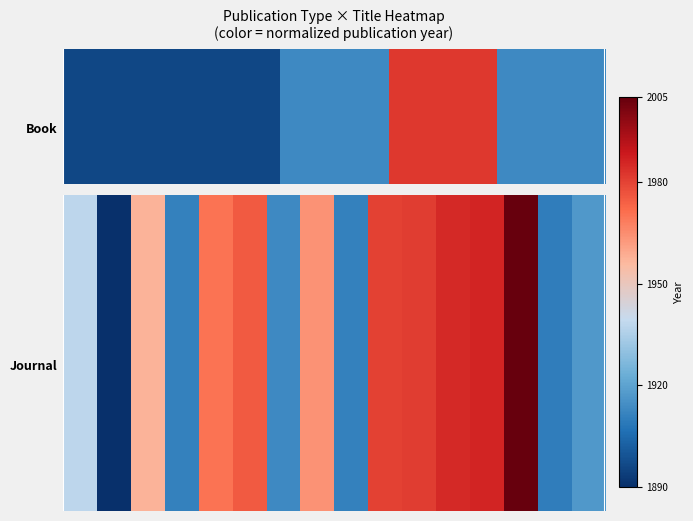

What is the total value across all series at 4?

9.7